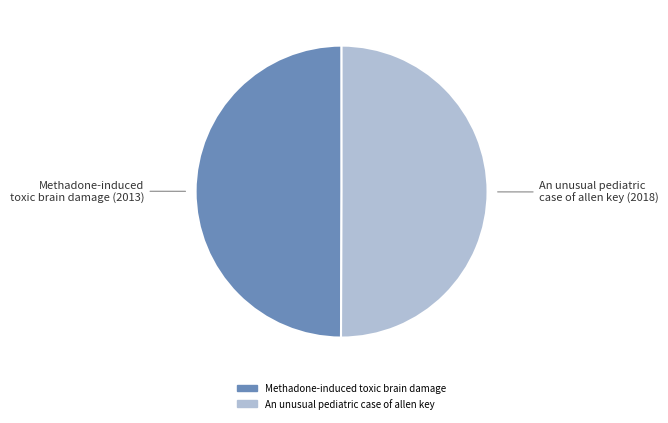

The An unusual pediatric case of allen key slice represents 38% of the pie. True or false?

False